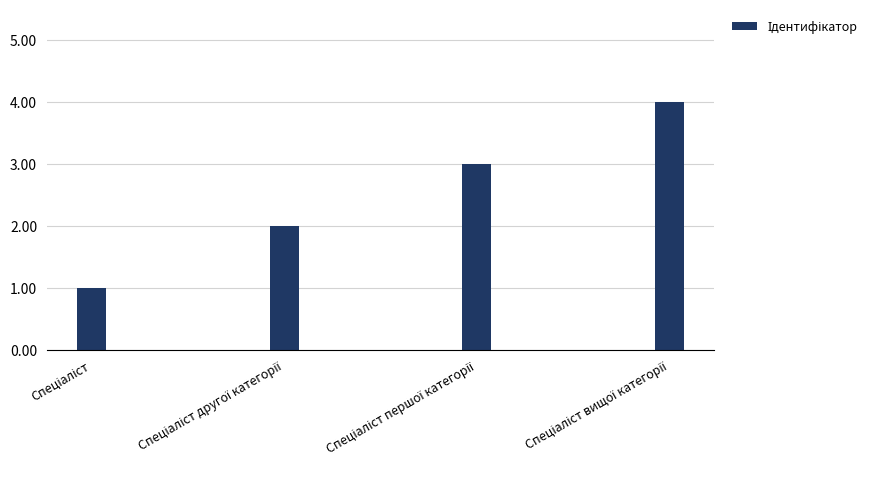

What is the maximum value shown in the chart?

4